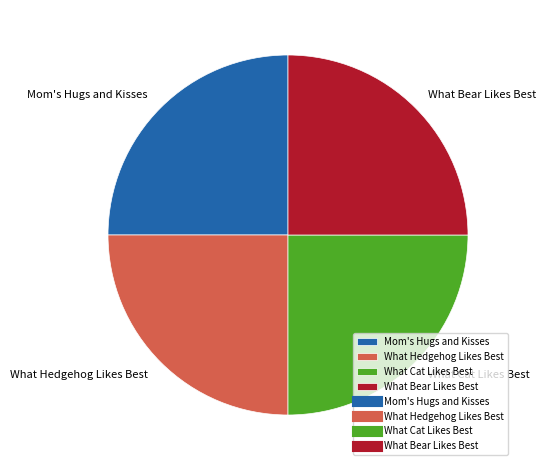

Approximately how many times larger is the value at What Cat Likes Best compared to What Hedgehog Likes Best?

1.0